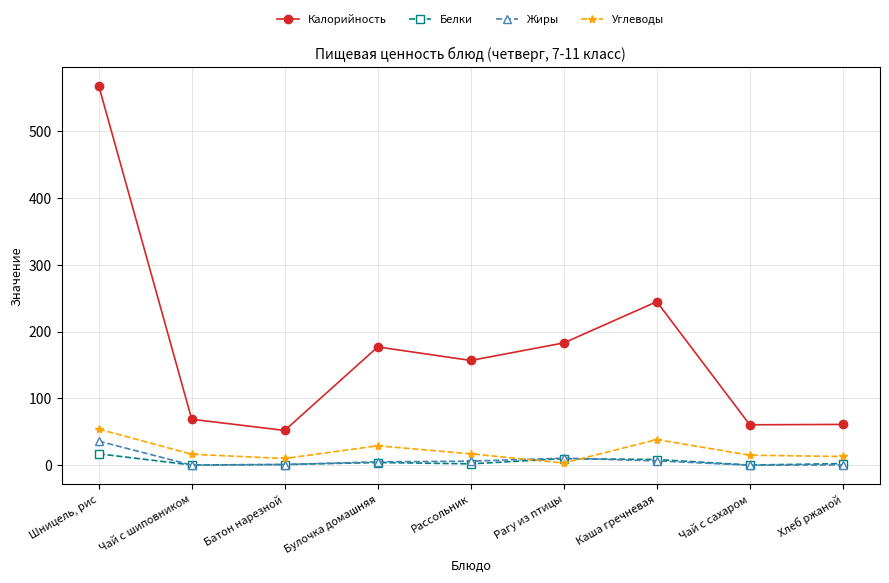

What are all the series names shown in the legend?

Калорийность, Белки, Жиры, Углеводы